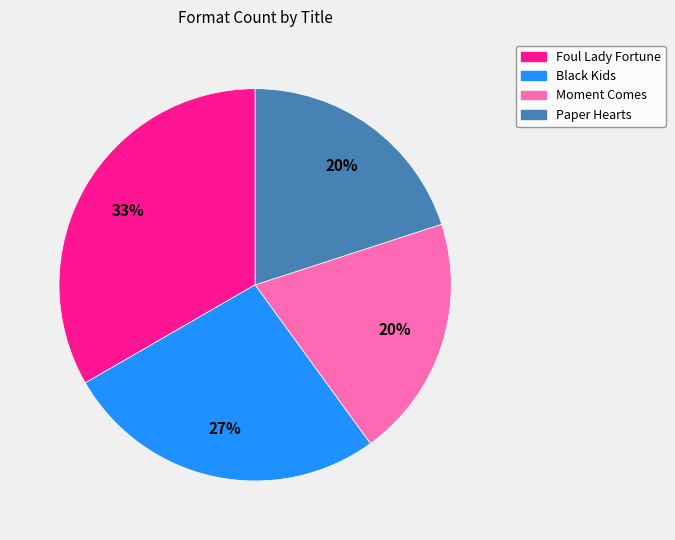

What is the largest slice in the pie chart?

Foul Lady Fortune